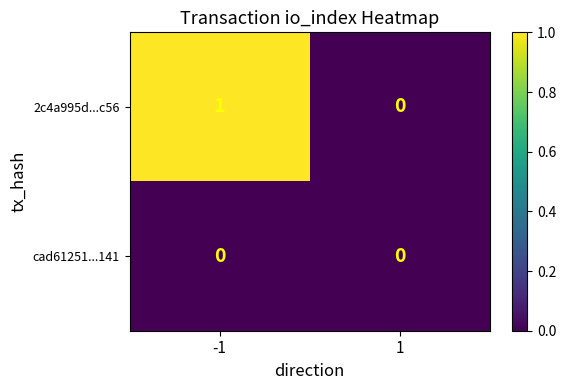

List the series in order of their overall mean, lowest first.

cad61251...141, 2c4a995d...c56